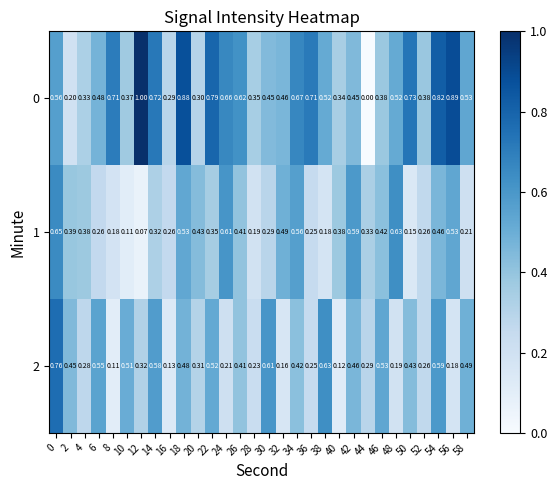

Is the value of 2 at 32 greater than the value of 0 at 48?

No